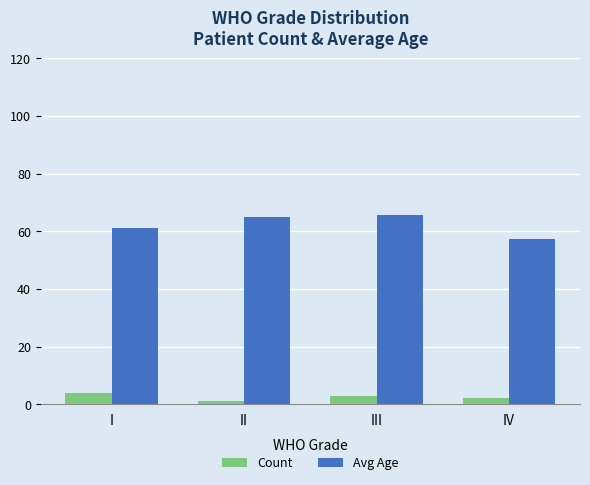

At which label is Avg Age closest to 61?

I